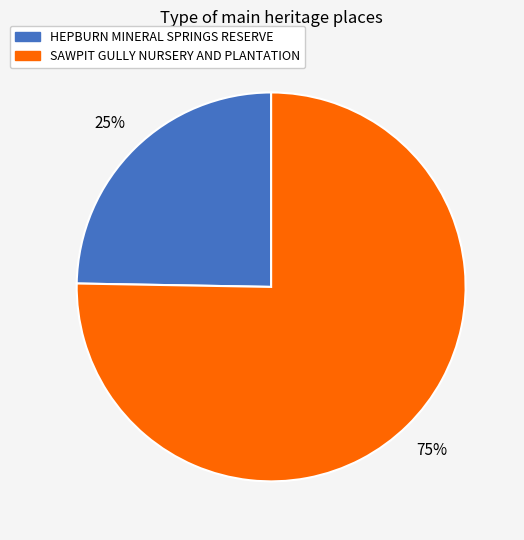

Combined, do HEPBURN MINERAL SPRINGS RESERVE and SAWPIT GULLY NURSERY AND PLANTATION account for over 50%?

Yes